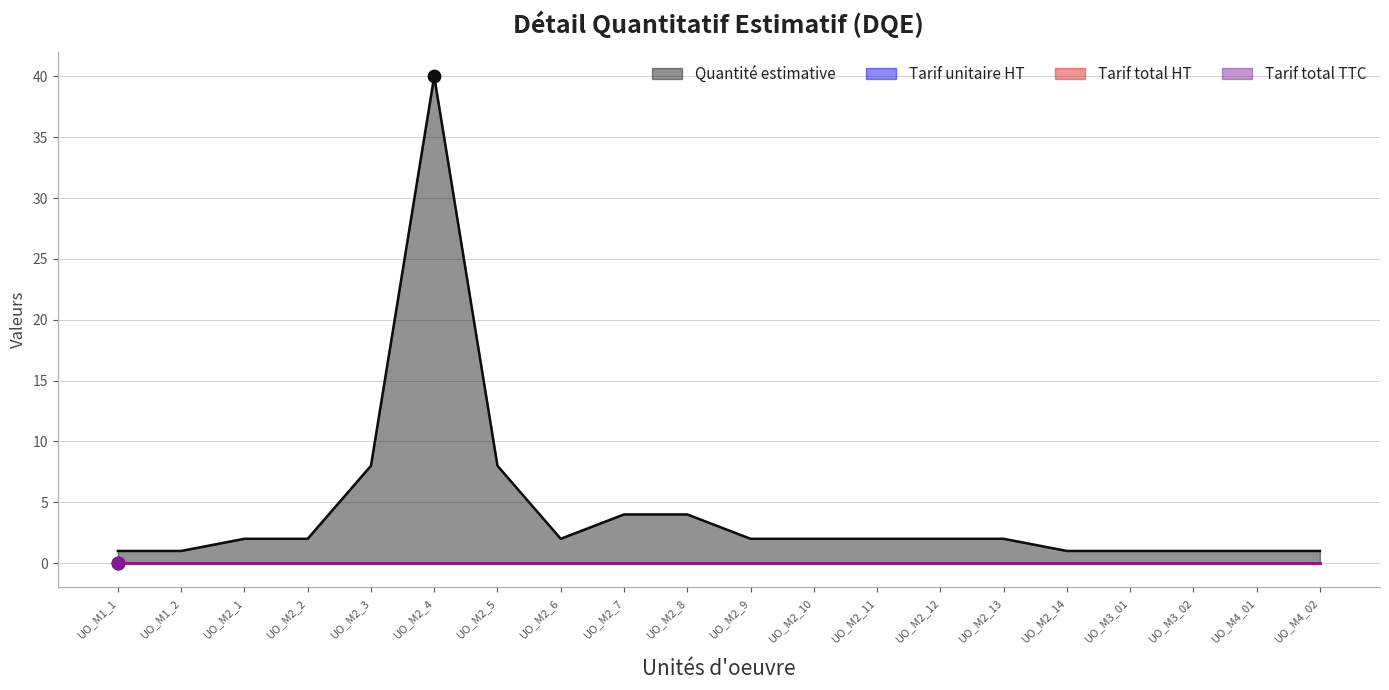

Is the value of Tarif total HT at UO_M2_14 greater than the value of Tarif unitaire HT at UO_M2_6?

No